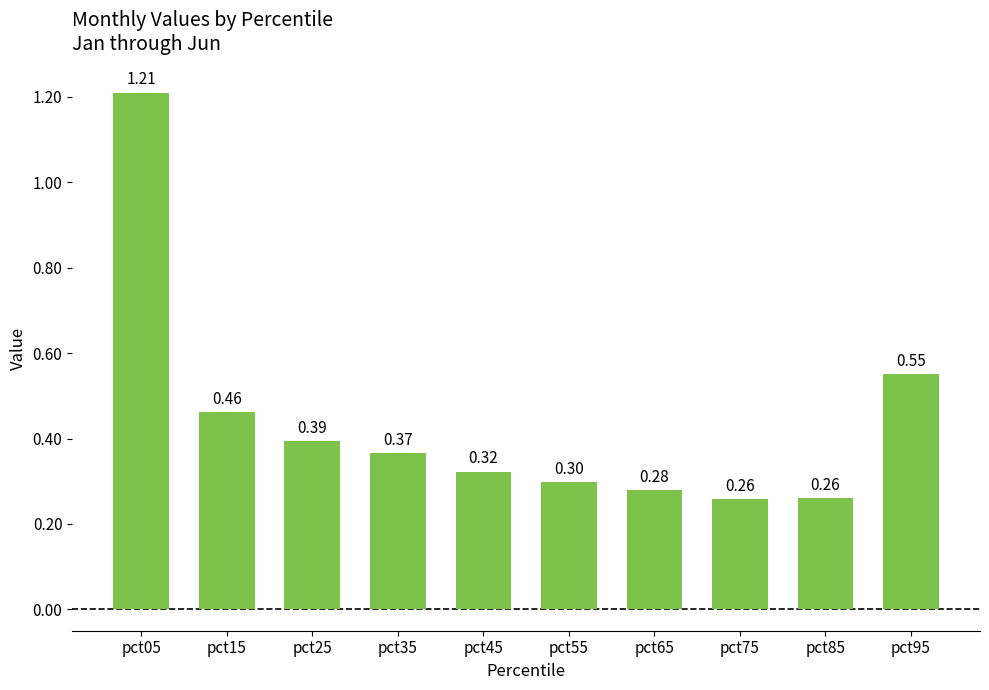

What is the sum of the values at pct15 and pct55?

0.8